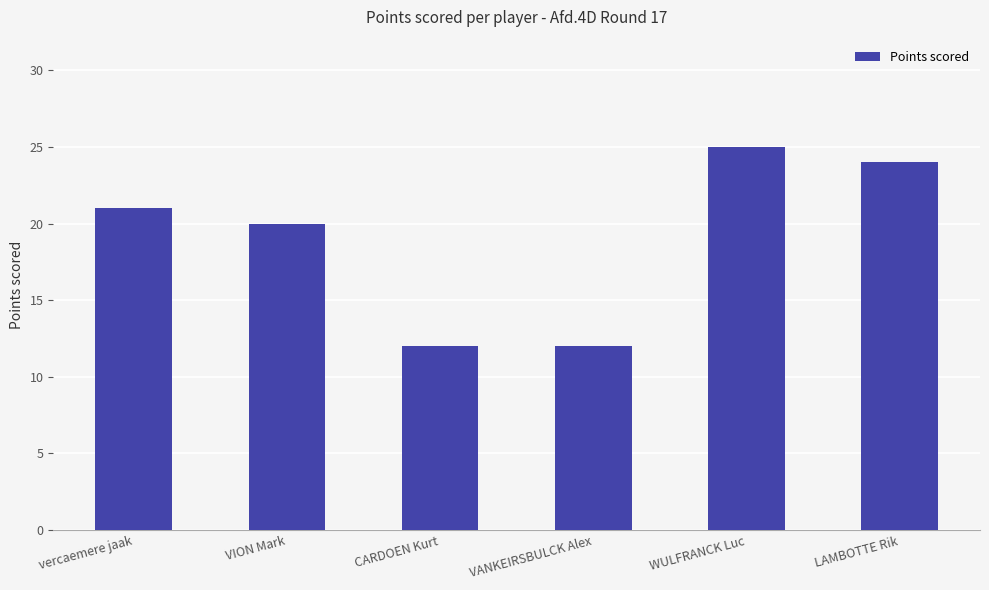

Which has a higher value, VION Mark or WULFRANCK Luc?

WULFRANCK Luc